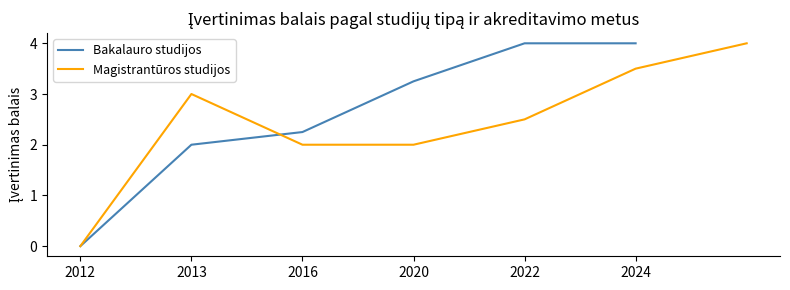

Which series has the largest range (max minus min)?

Bakalauro studijos